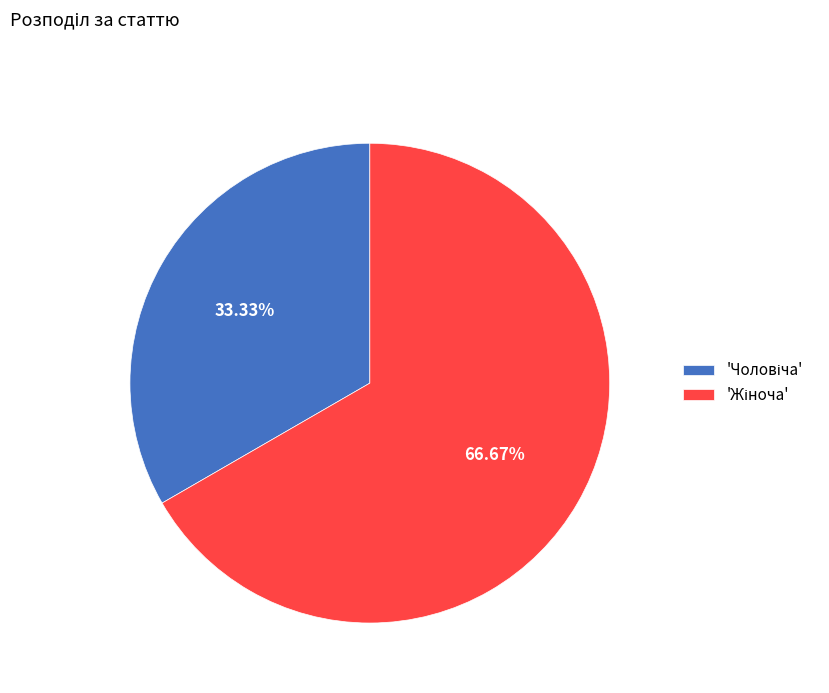

Is there any slice that represents more than half of the pie?

Yes